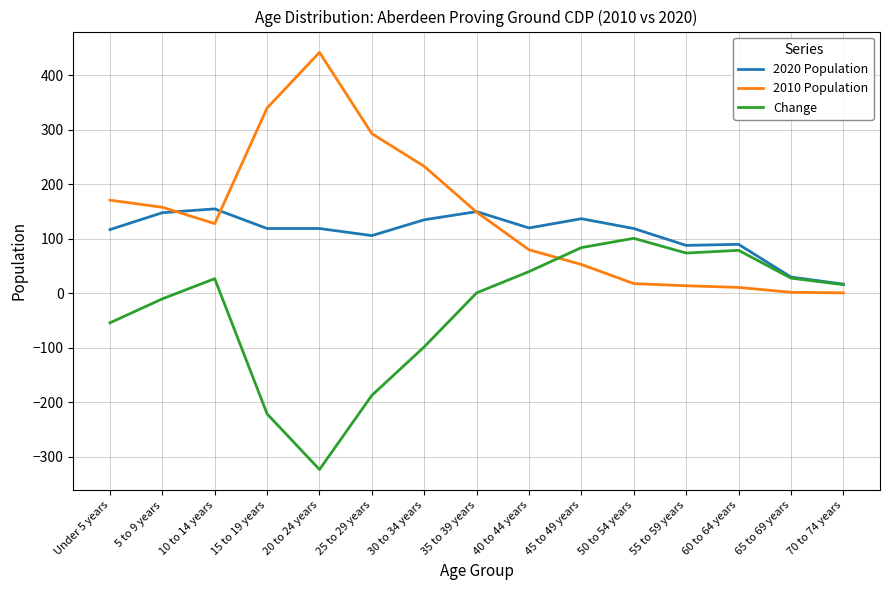

What is the total value across all series at 35 to 39 years?

300